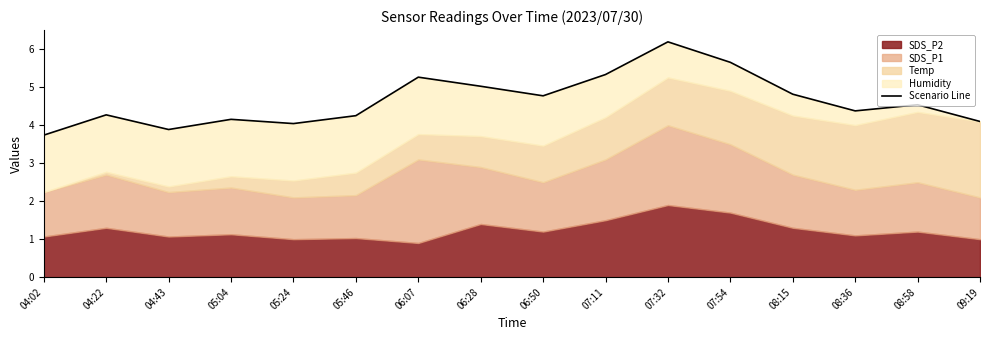

Reading right to left, list all the values displayed in this chart.

09:19=4.1	08:58=4.5	08:36=4.4	08:15=4.8	07:54=5.7	07:32=6.2	07:11=5.3	06:50=4.8	06:28=5.0	06:07=5.3	05:46=4.3	05:24=4.0	05:04=4.2	04:43=3.9	04:22=4.3	04:02=3.7